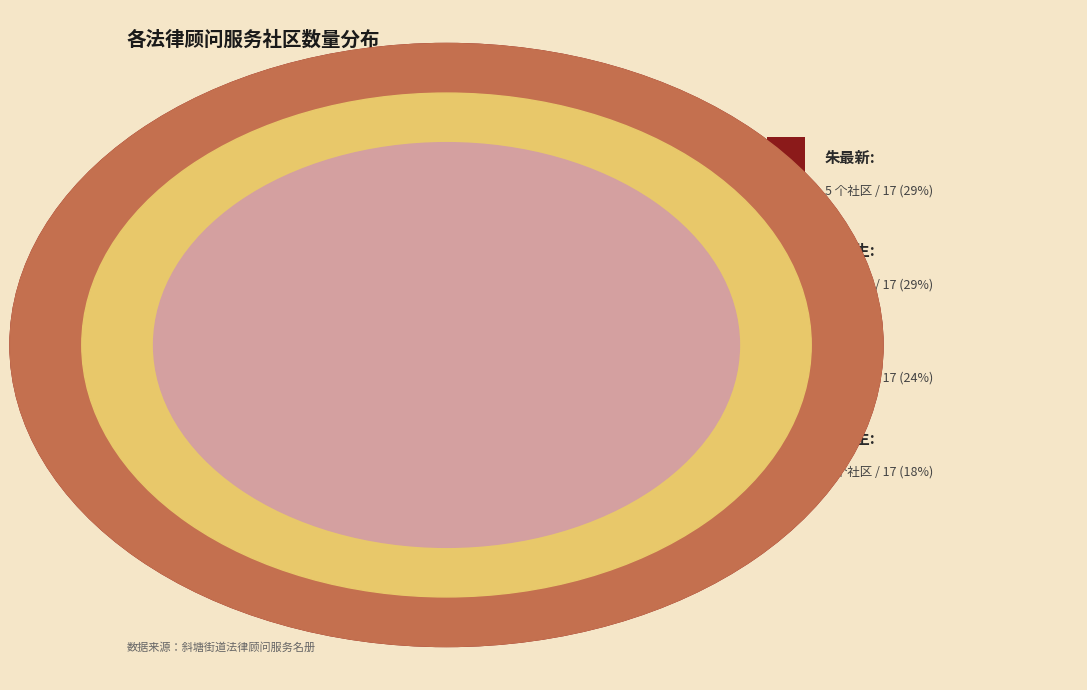

Approximately how many times larger is the value at 朱最新 compared to 顾俊杰?

1.2